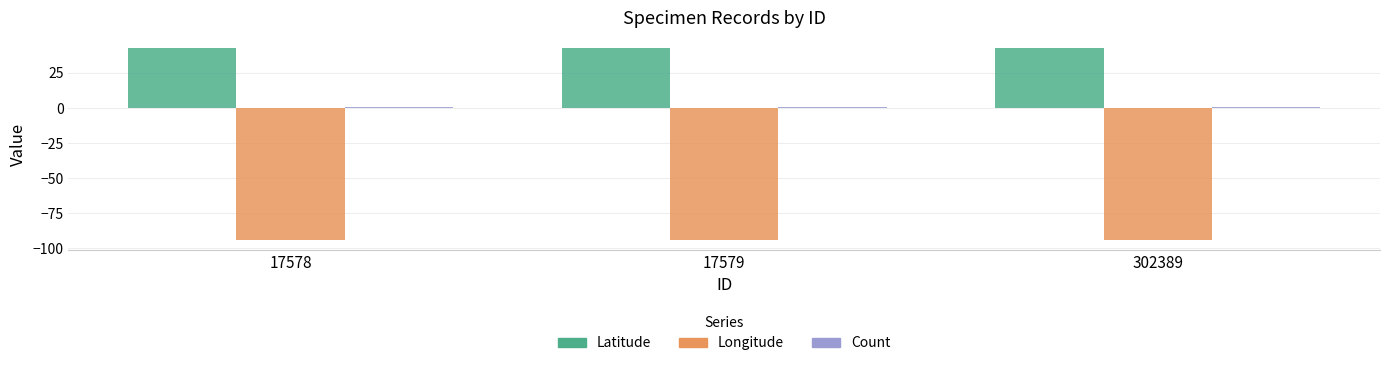

What is the minimum value for Latitude?

43.1